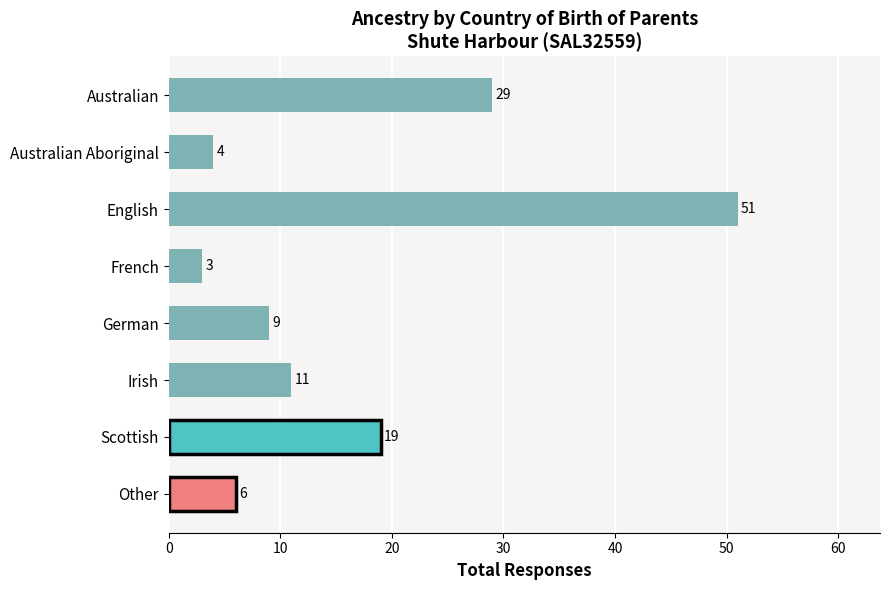

Rank the categories by value from lowest to highest.

French, Australian Aboriginal, Other, German, Irish, Scottish, Australian, English